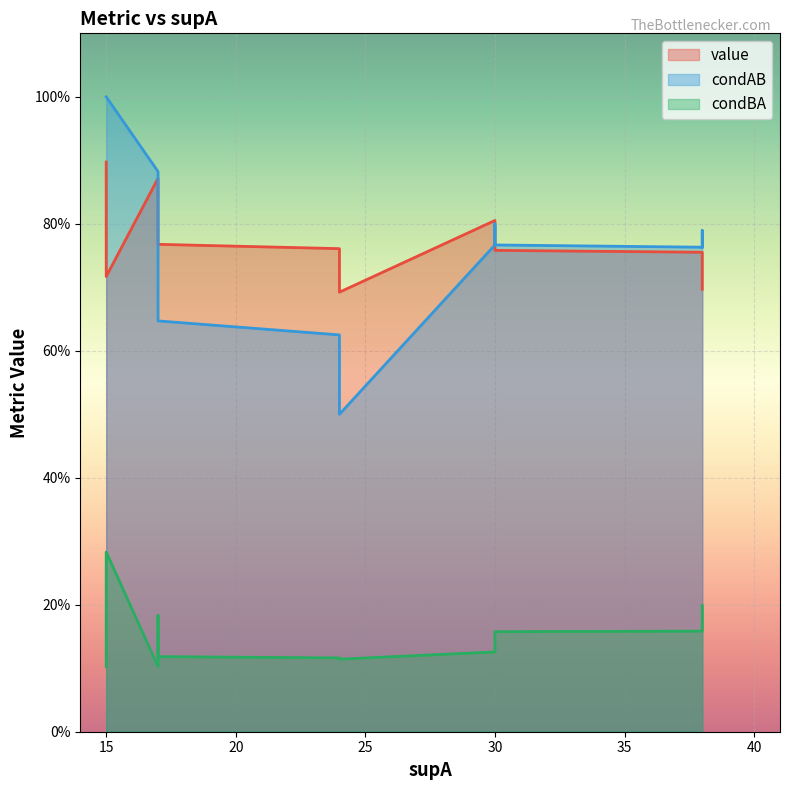

At which category does the chart reach its peak across all series?

15